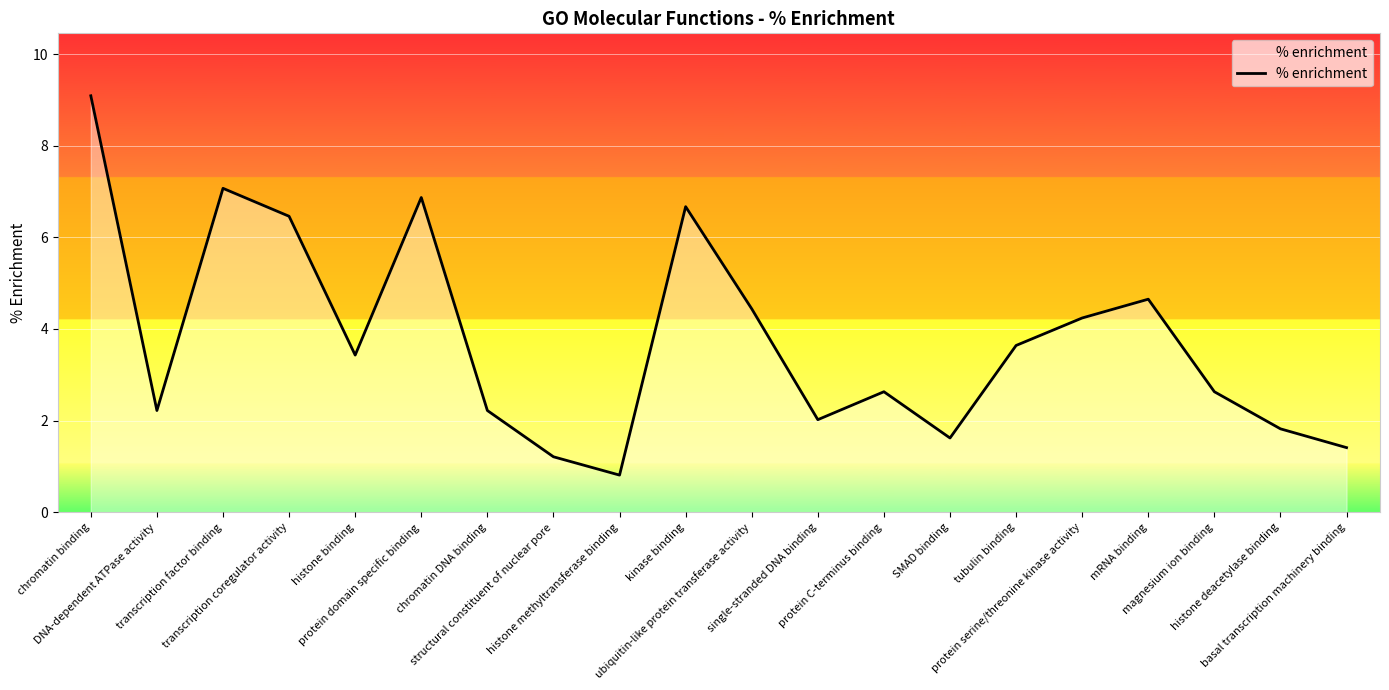

Reading left to right, transcribe all the data shown in this chart.

chromatin binding=9.1	DNA-dependent ATPase activity=2.2	transcription factor binding=7.1	transcription coregulator activity=6.5	histone binding=3.4	protein domain specific binding=6.9	chromatin DNA binding=2.2	structural constituent of nuclear pore=1.2	histone methyltransferase binding=0.8	kinase binding=6.7	ubiquitin-like protein transferase activity=4.4	single-stranded DNA binding=2.0	protein C-terminus binding=2.6	SMAD binding=1.6	tubulin binding=3.6	protein serine/threonine kinase activity=4.2	mRNA binding=4.7	magnesium ion binding=2.6	histone deacetylase binding=1.8	basal transcription machinery binding=1.4